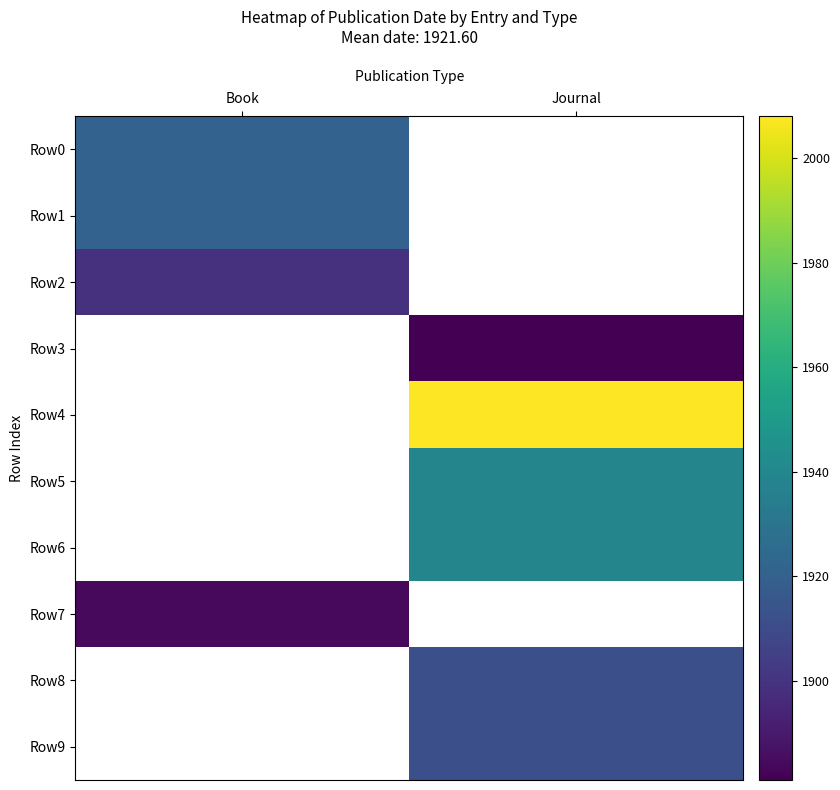

The Row5 series shows 1939.0 at Journal. True or false?

True